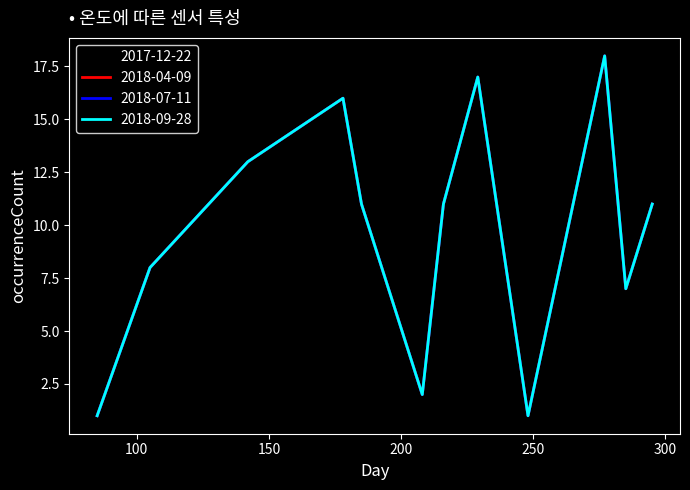

In 2017-12-22, how many points are lower than both neighbors (excluding endpoints)?

3